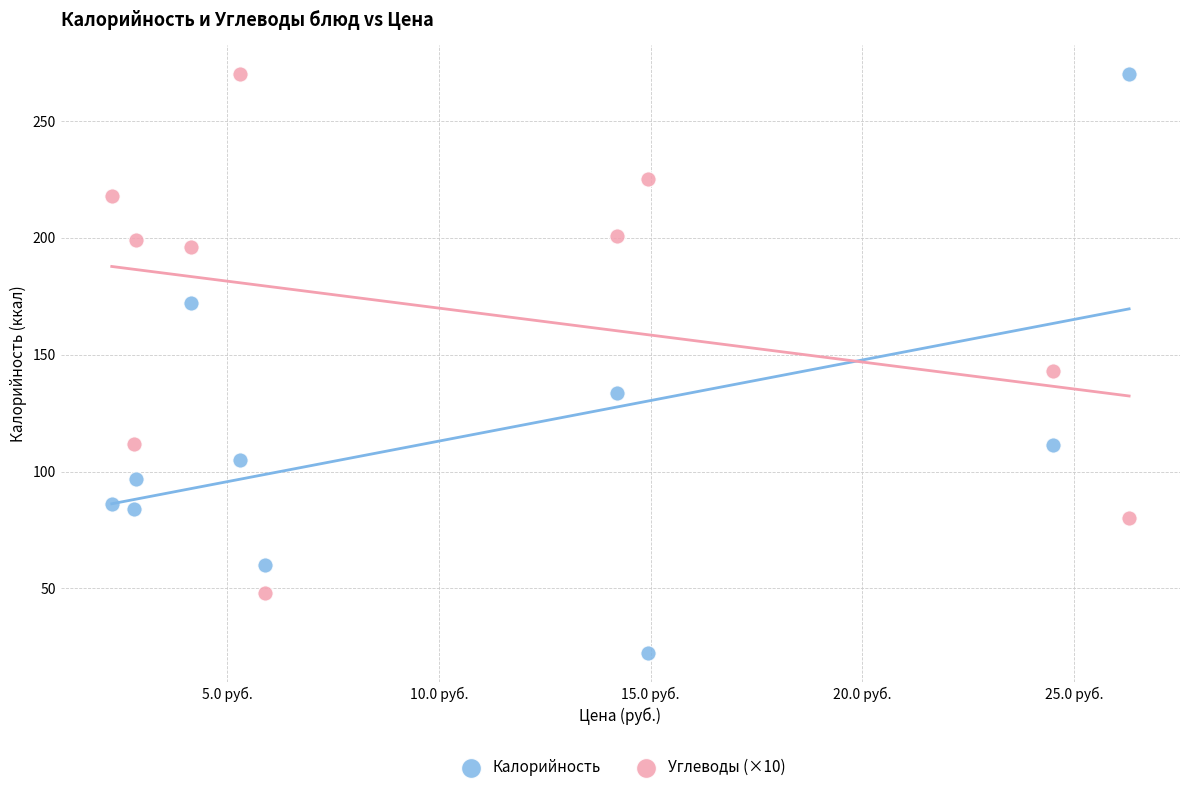

Which series contains the lowest Y value?

Калорийность